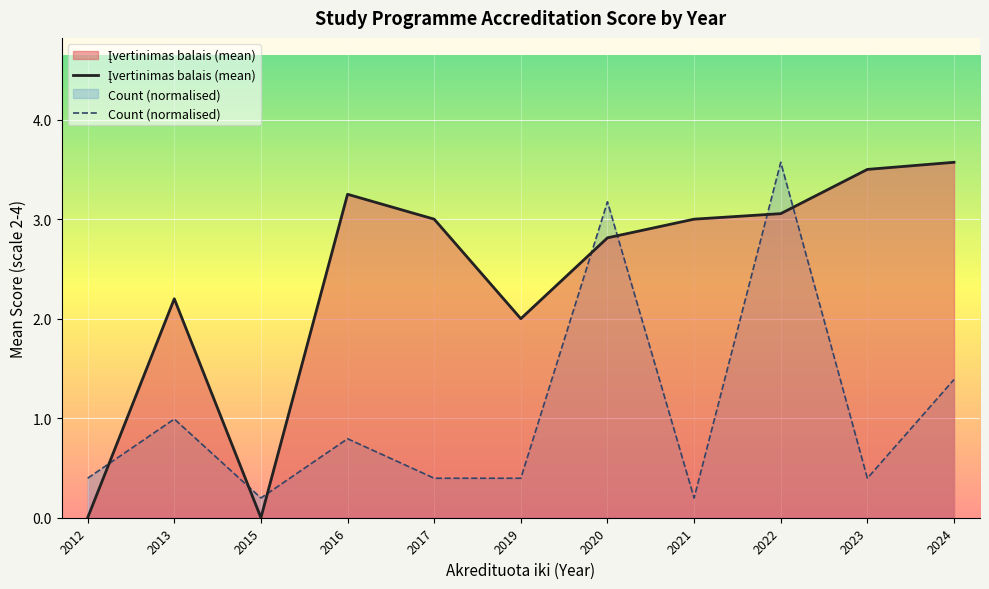

What is the difference between the maximum and minimum values in the Įvertinimas balais (mean) series?

3.6